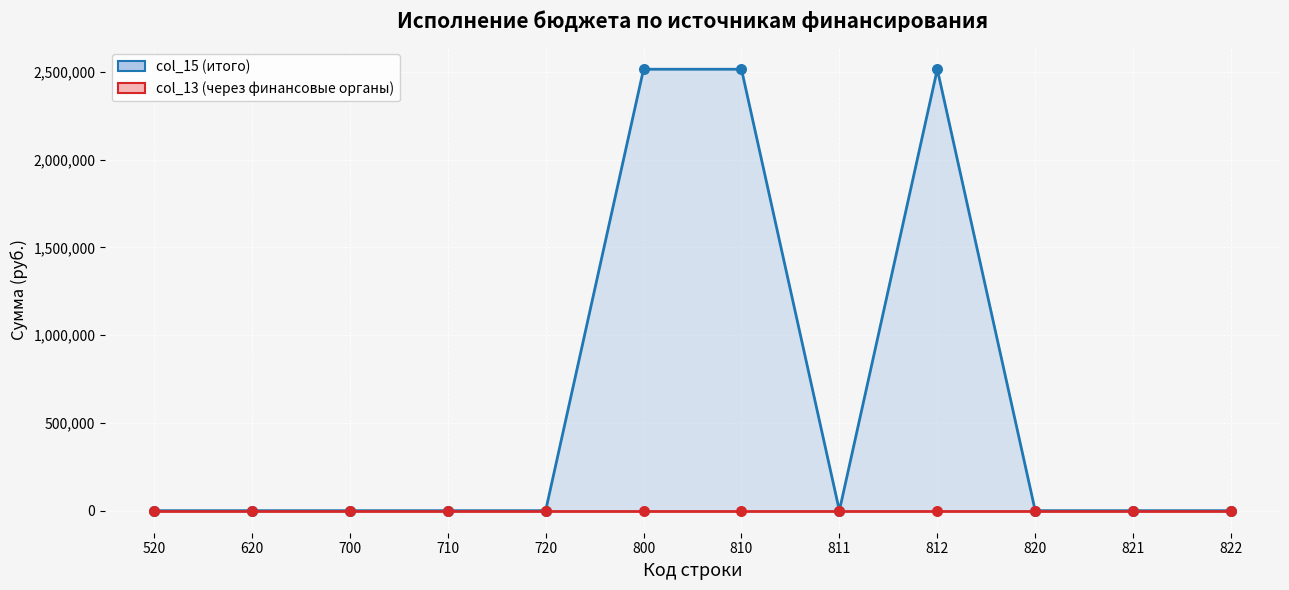

What is the change in value from 710 to 810?

+2516037.0